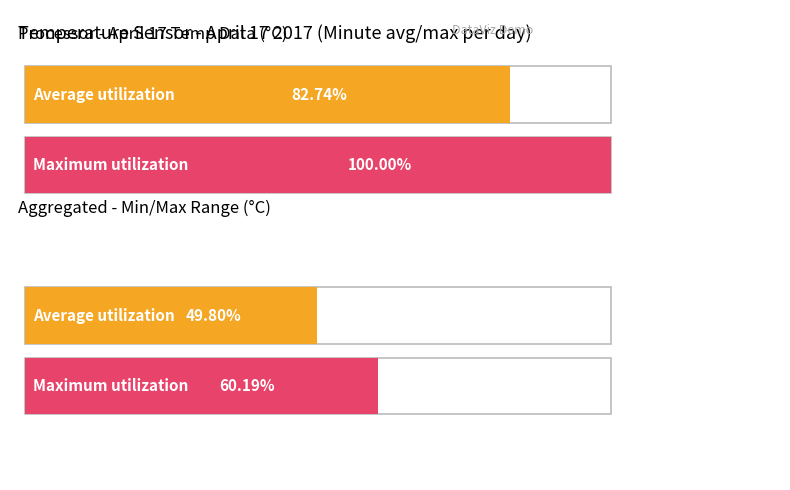

Which series has the largest total across all categories?

Maximum utilization